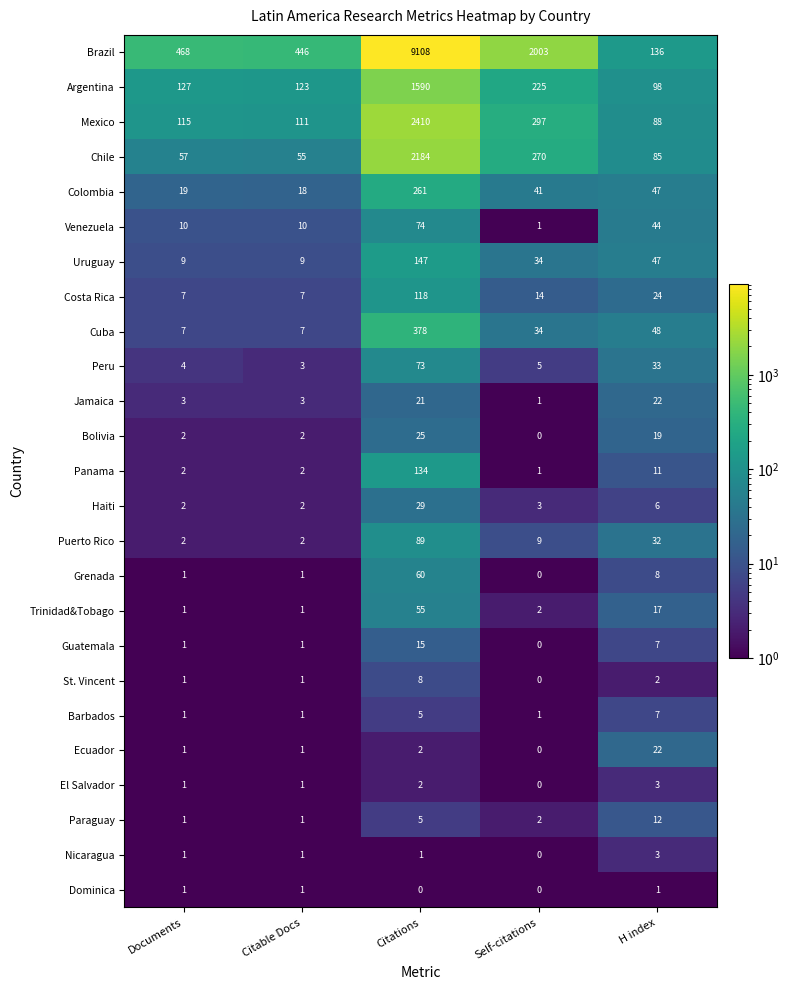

How many series are shown in this chart?

25